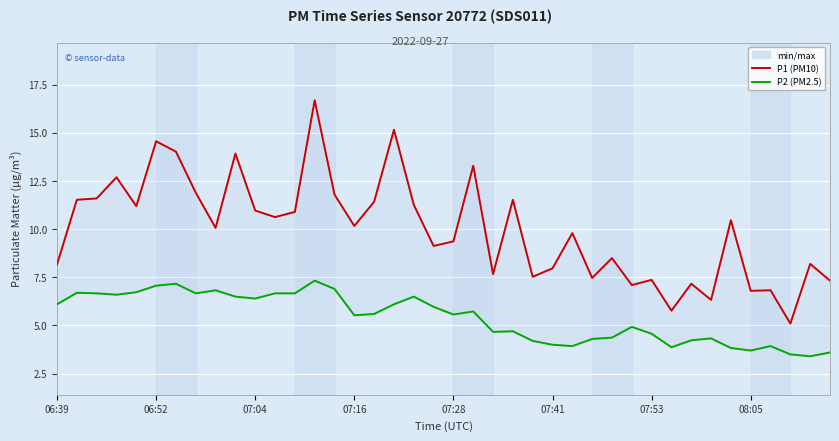

What is the smallest value displayed?

3.4